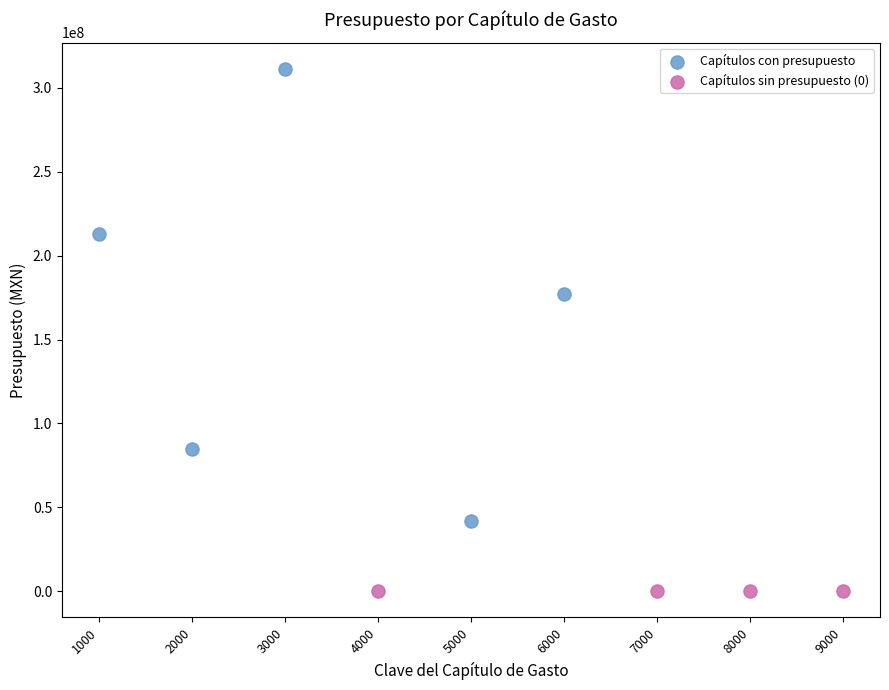

Which series contains the highest Y value?

Capítulos con presupuesto